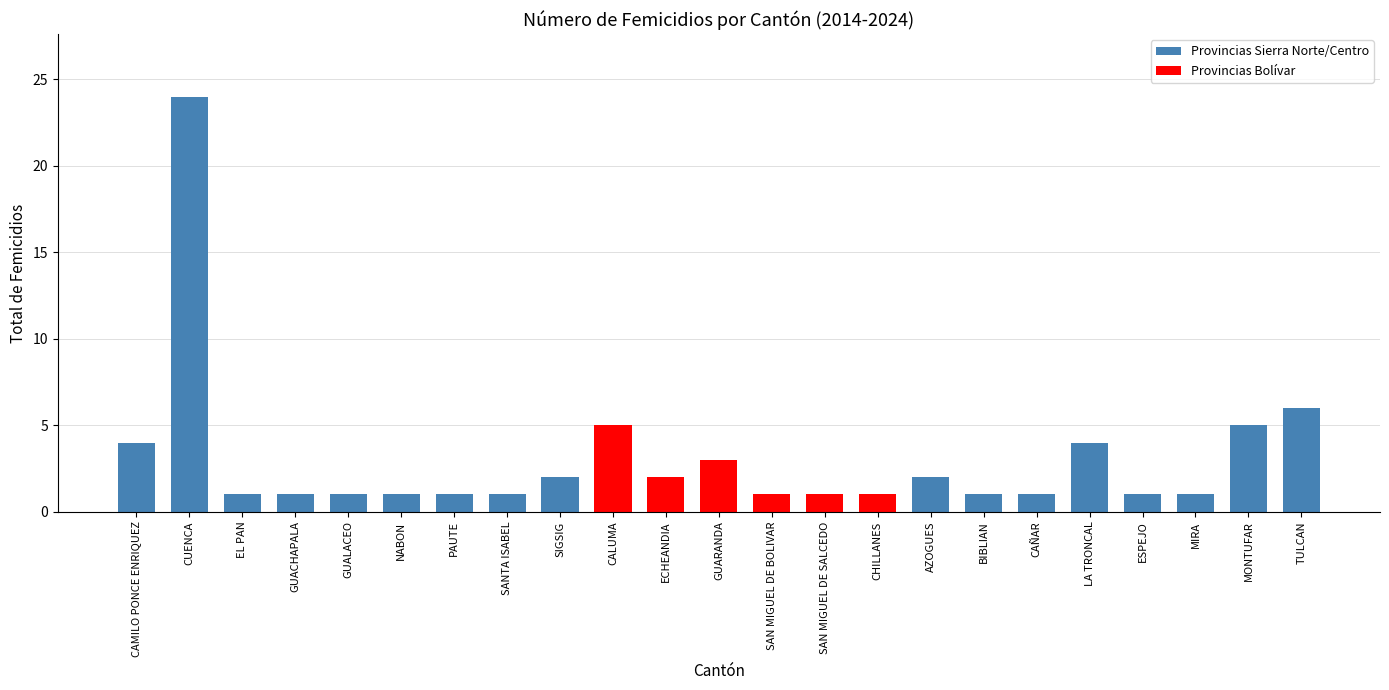

What is the label of the 15th bar from the left?

CHILLANES